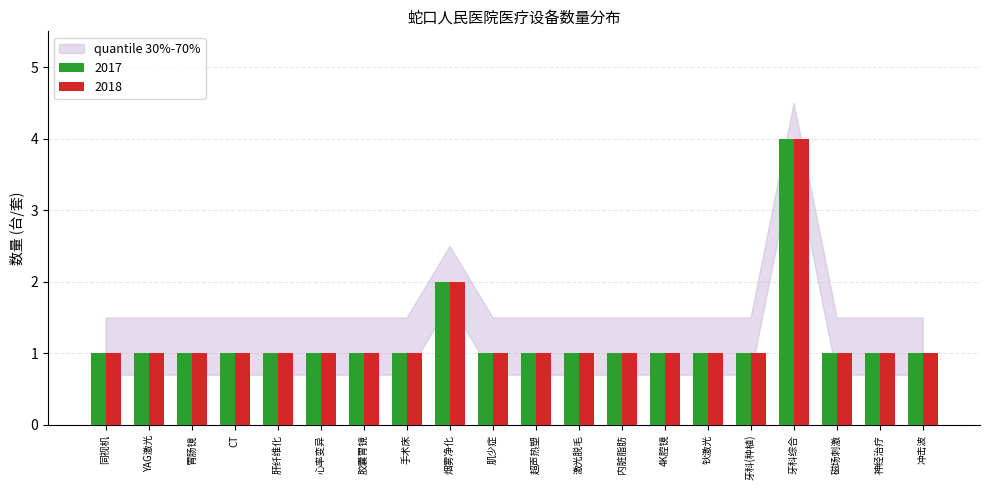

What is the lowest value of the 2018 series?

1